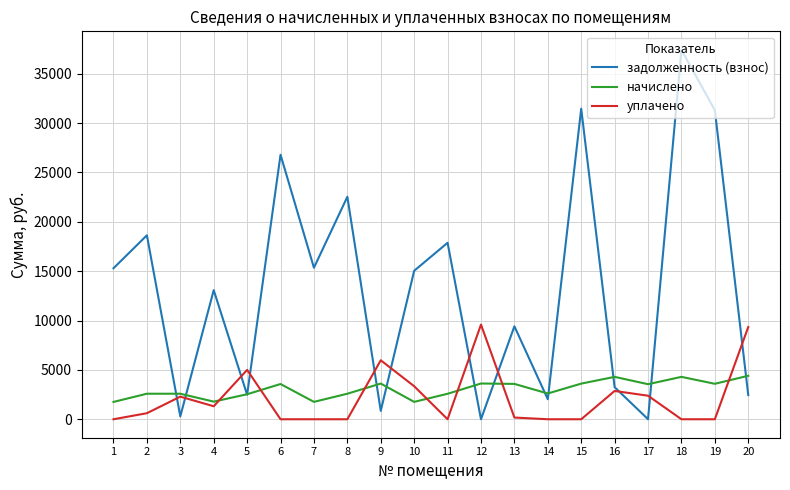

What is the spread (max minus min) of values at 3?

2298.4